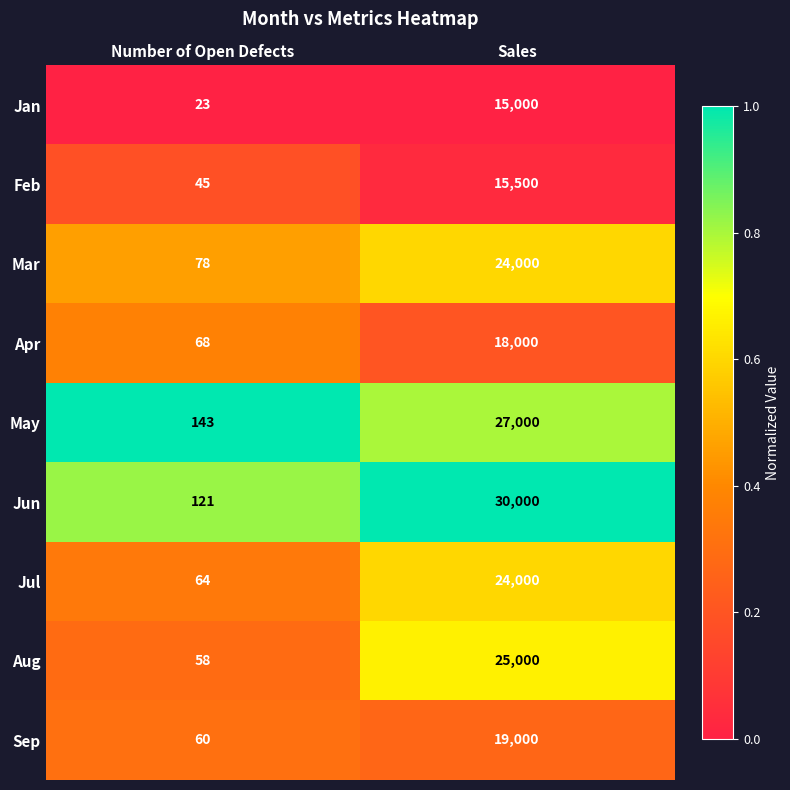

Reading left to right, what are all the values shown in this chart?

Jan: Number of Open Defects=23	Sales=15000
Feb: Number of Open Defects=45	Sales=15500
Mar: Number of Open Defects=78	Sales=24000
Apr: Number of Open Defects=68	Sales=18000
May: Number of Open Defects=143	Sales=27000
Jun: Number of Open Defects=121	Sales=30000
Jul: Number of Open Defects=64	Sales=24000
Aug: Number of Open Defects=58	Sales=25000
Sep: Number of Open Defects=60	Sales=19000